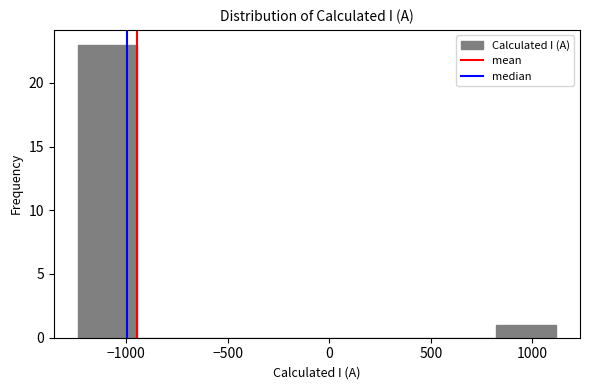

How tall is the bar that spans 800 to 1100 on the x-axis? Neither the bar edges nor the heights are printed on the chart, so give them approximately, as read against the axes.

1